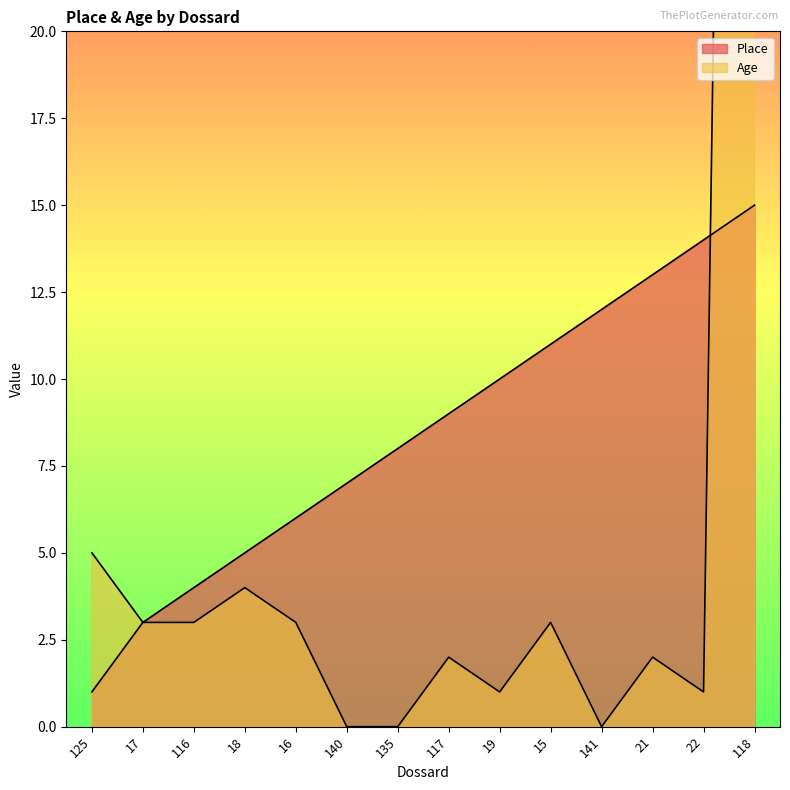

What is the difference between the second highest and minimum values in the Age series?

5